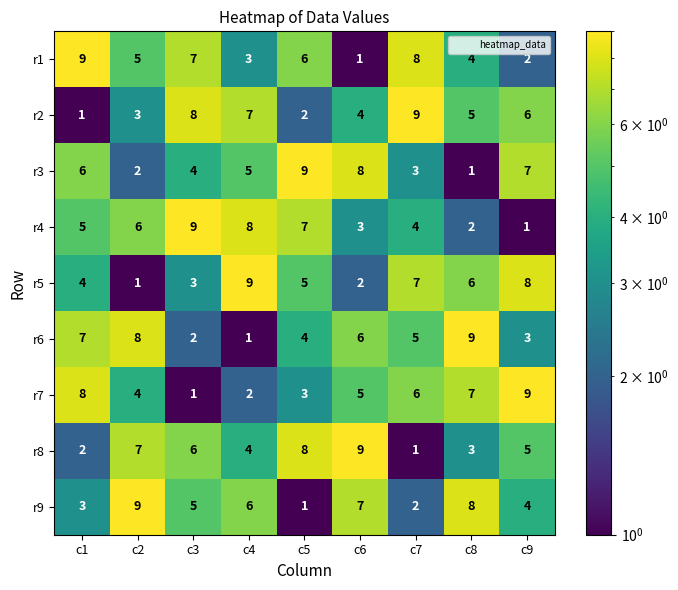

True or false: r8 has a value of 13 at c6.

False